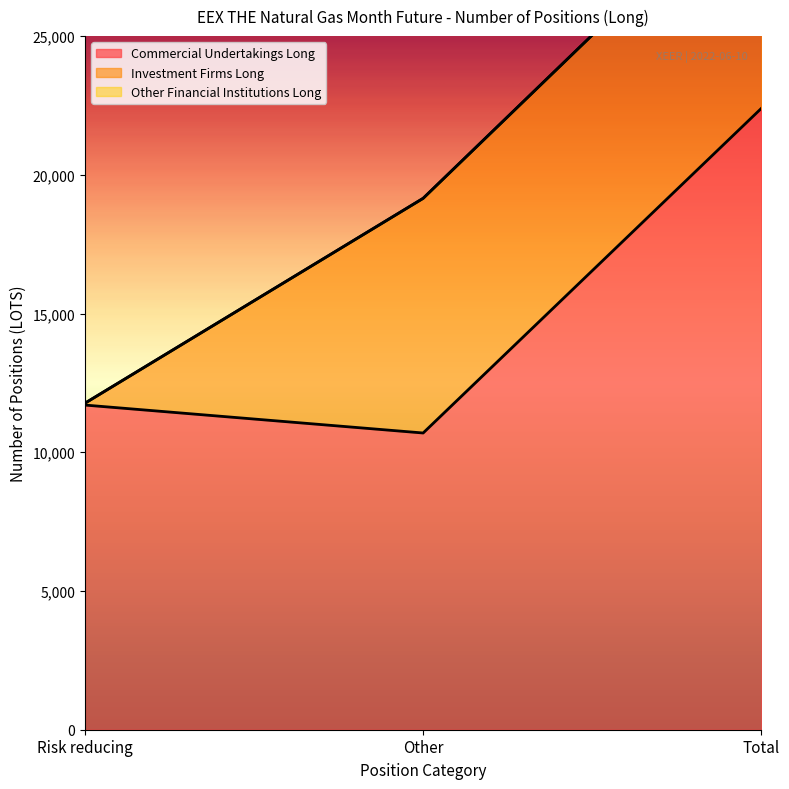

Is the value of Commercial Undertakings Long at Other greater than the value of Other Financial Institutions Long at Other?

Yes